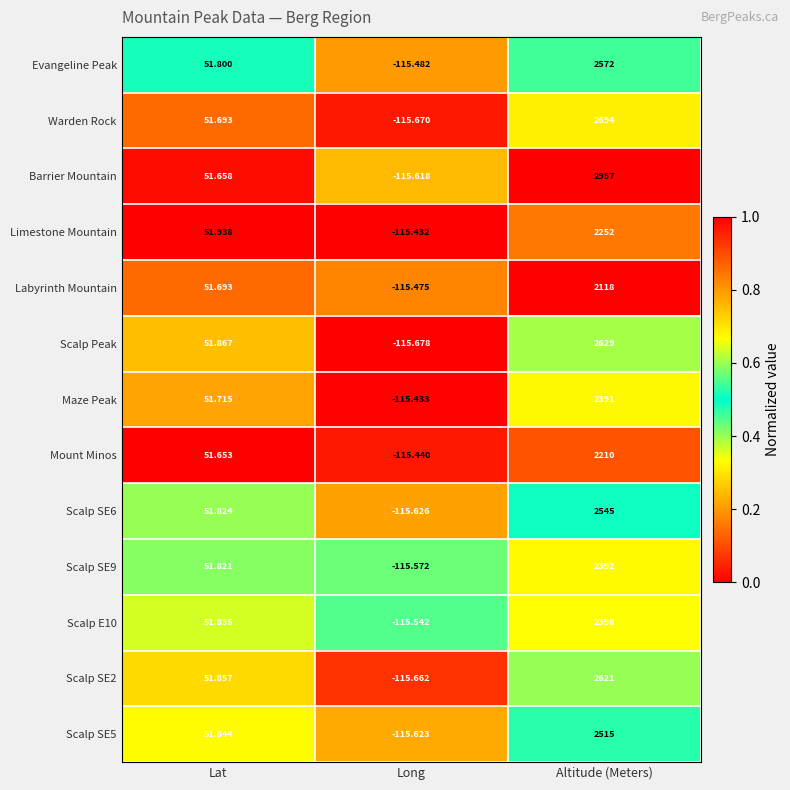

Which series has the widest spread of values?

Barrier Mountain